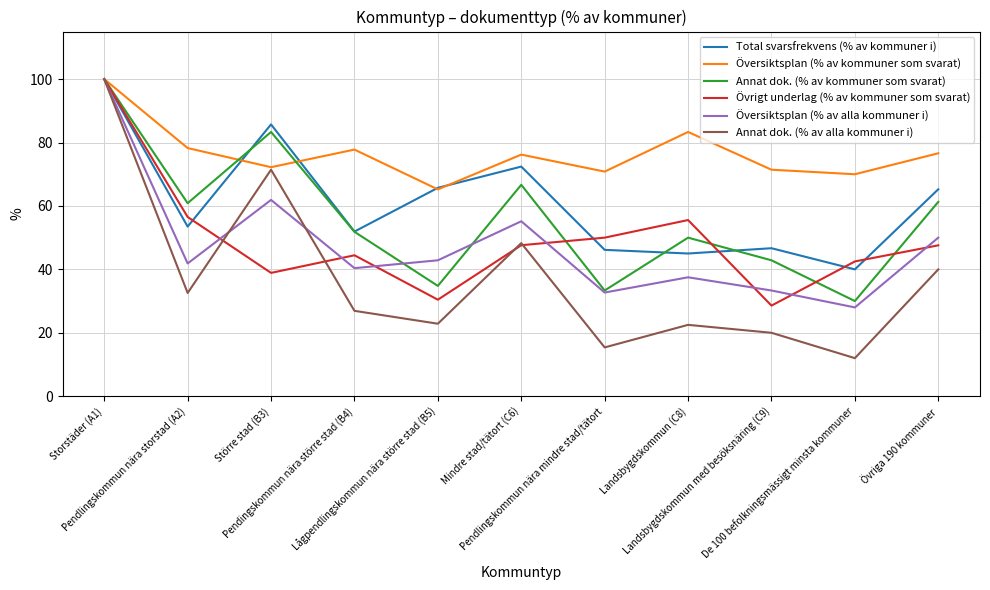

What is the minimum value for Översiktsplan (% av alla kommuner i)?

28.0